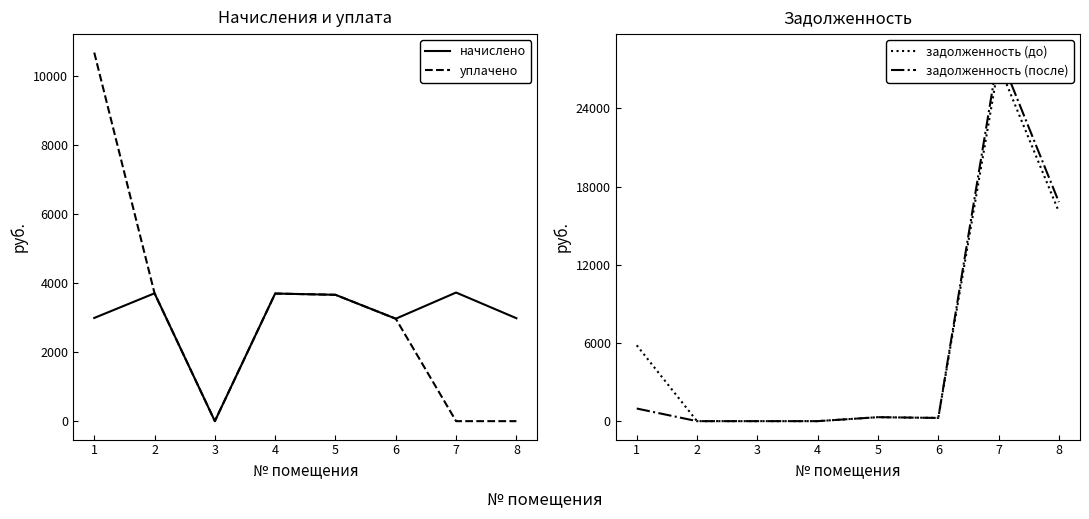

True or false: начислено and задолженность (до) cross at least once.

True